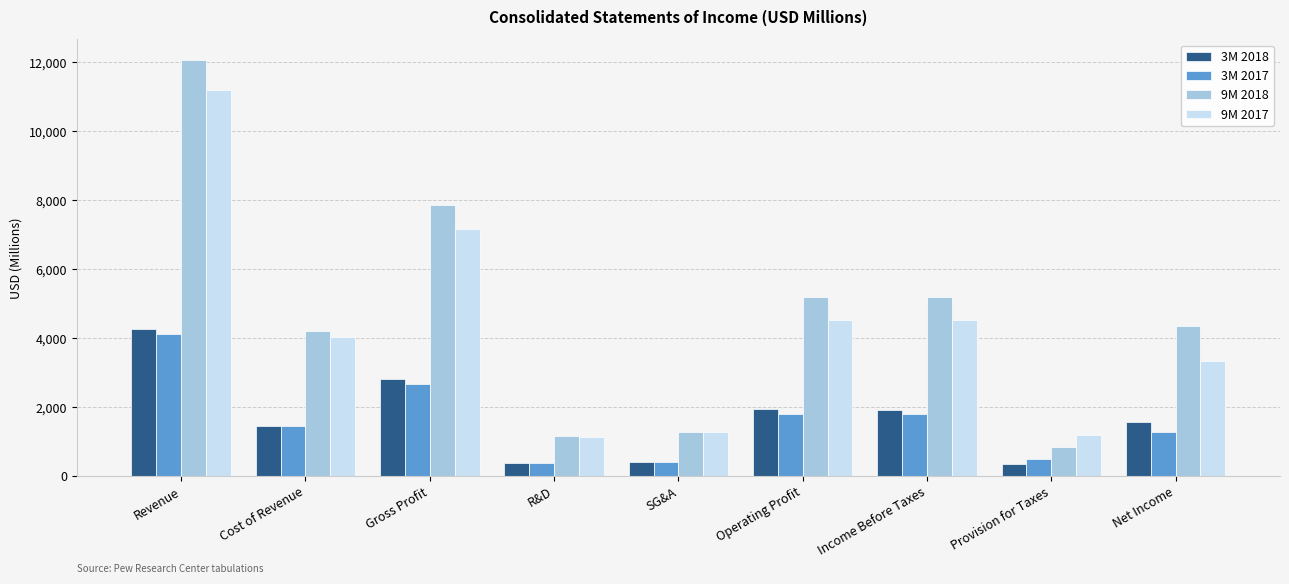

What is the difference between the maximum and second lowest values in the 3M 2017 series?

3704